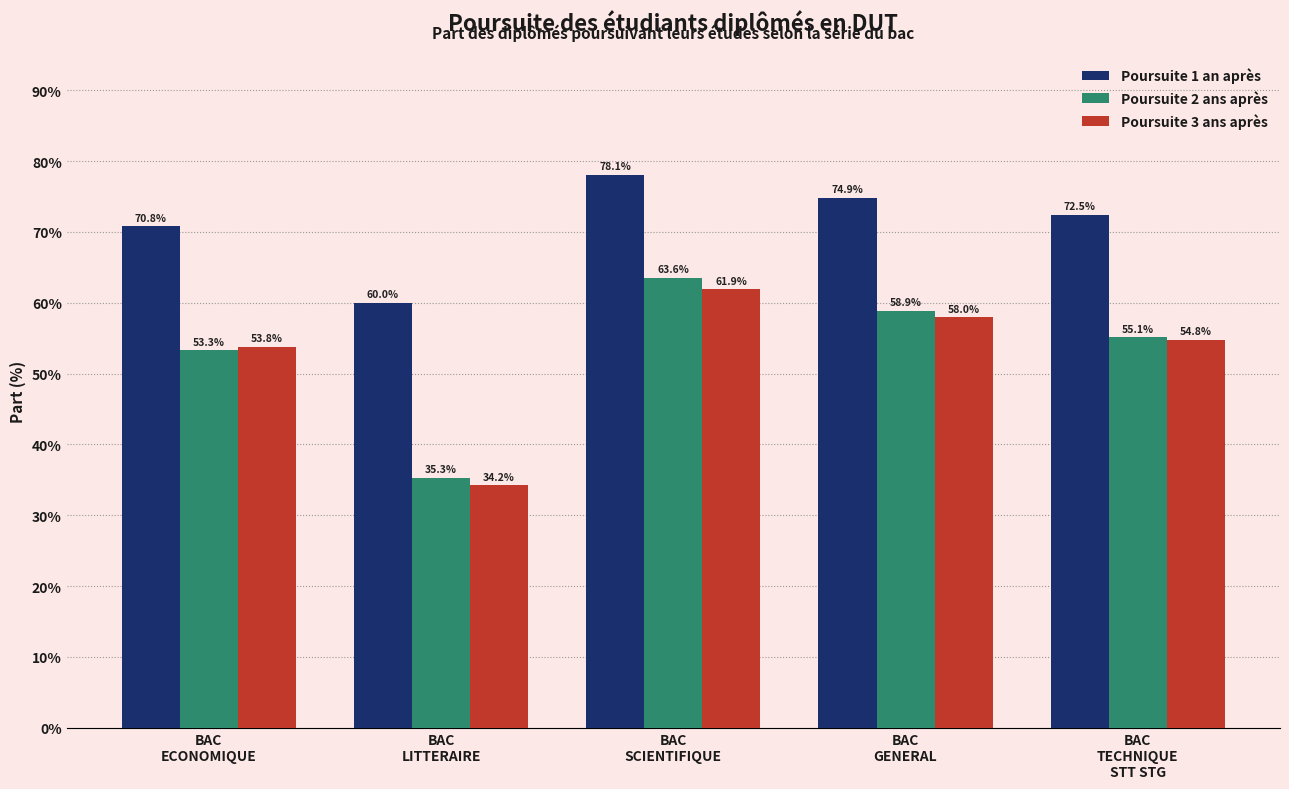

What is the label of the 3rd bar from the right?

BAC
SCIENTIFIQUE